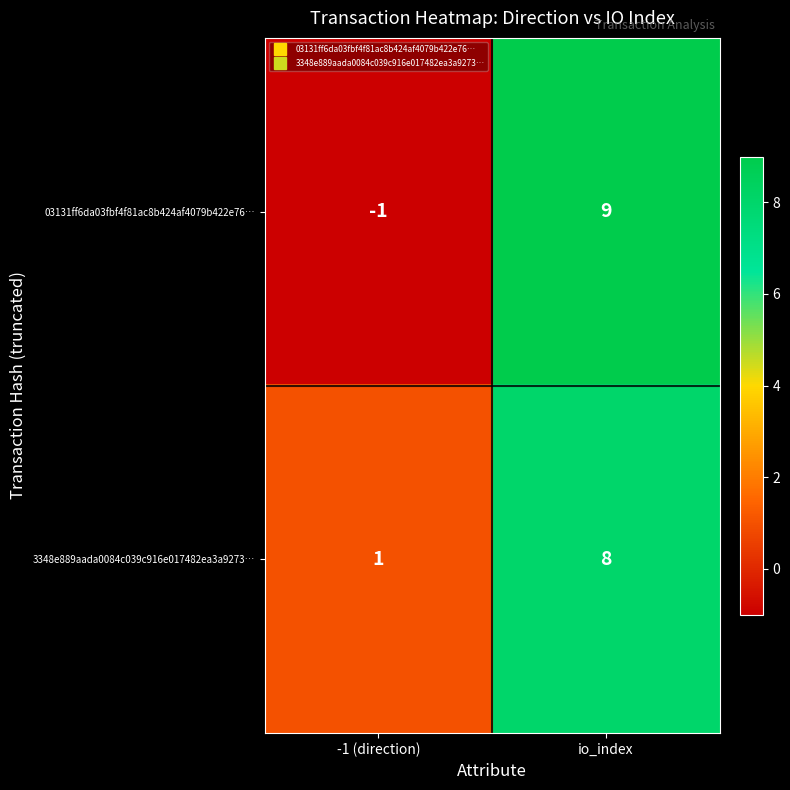

Which label corresponds to the smallest value in the chart?

-1 (direction)